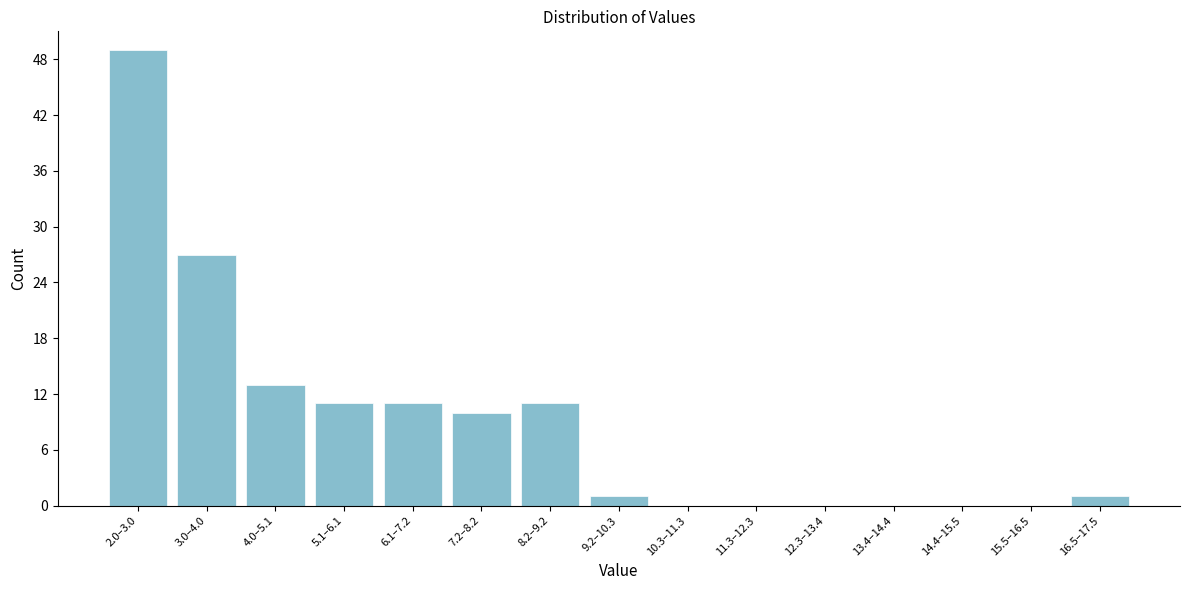

Reading right to left, transcribe all the data shown in this chart.

16.5–17.5=1	15.5–16.5=0	14.4–15.5=0	13.4–14.4=0	12.3–13.4=0	11.3–12.3=0	10.3–11.3=0	9.2–10.3=1	8.2–9.2=11	7.2–8.2=10	6.1–7.2=11	5.1–6.1=11	4.0–5.1=13	3.0–4.0=27	2.0–3.0=49